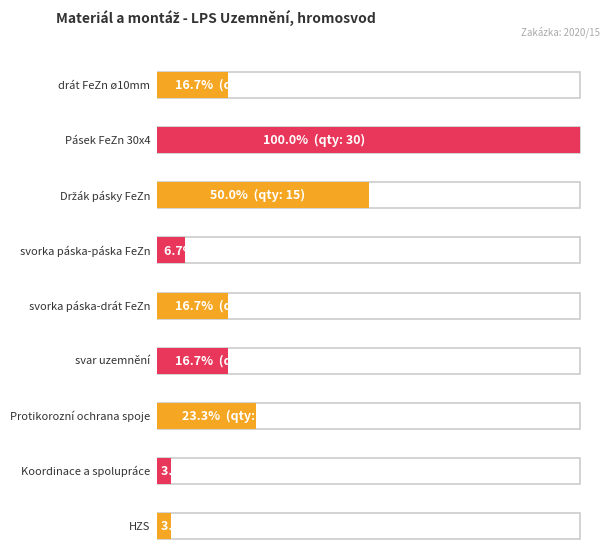

What is the change in value from svorka páska-páska FeZn to svorka páska-drát FeZn?

+3